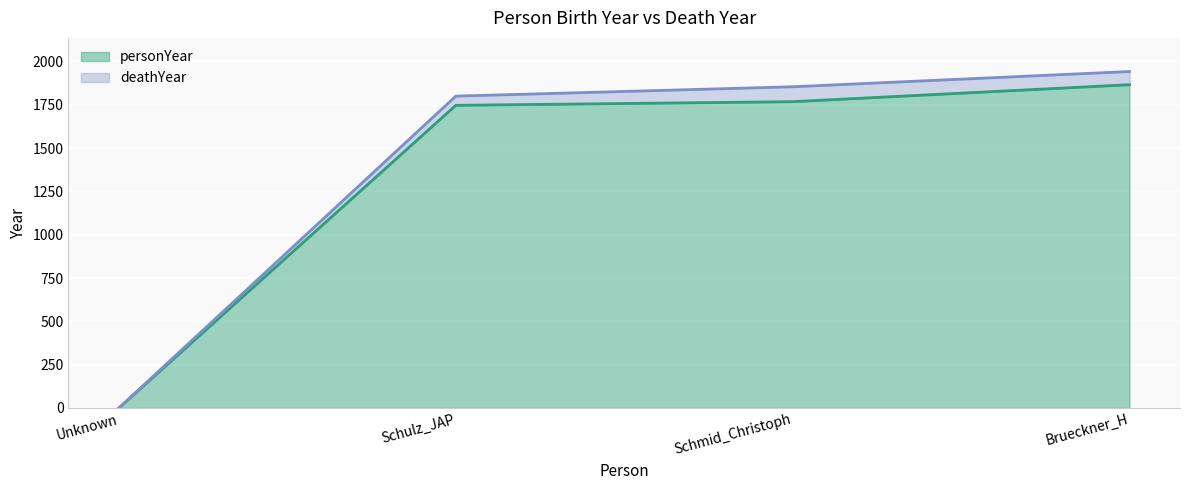

Reading left to right, extract all data points from this chart.

personYear: Unknown=0	Schulz_JAP=1747	Schmid_Christoph=1768	Brueckner_H=1866
deathYear: Unknown=0	Schulz_JAP=1800	Schmid_Christoph=1854	Brueckner_H=1942